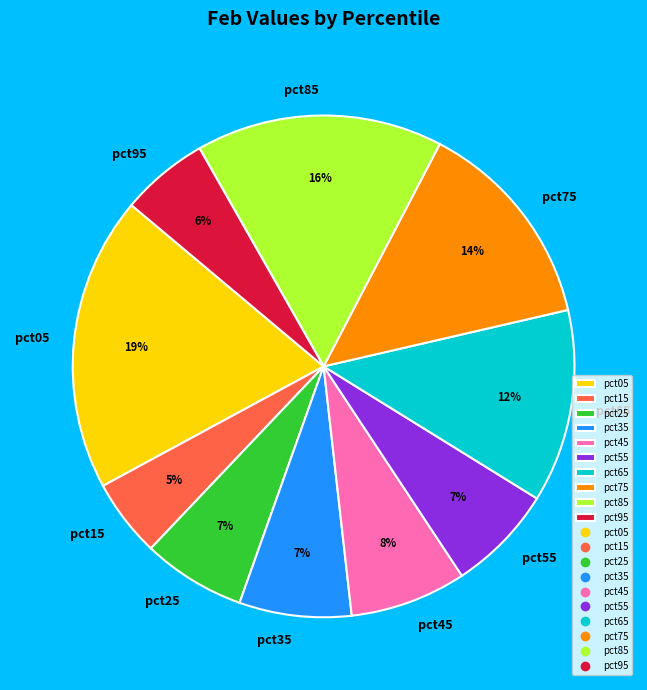

Which slice is the largest?

pct05